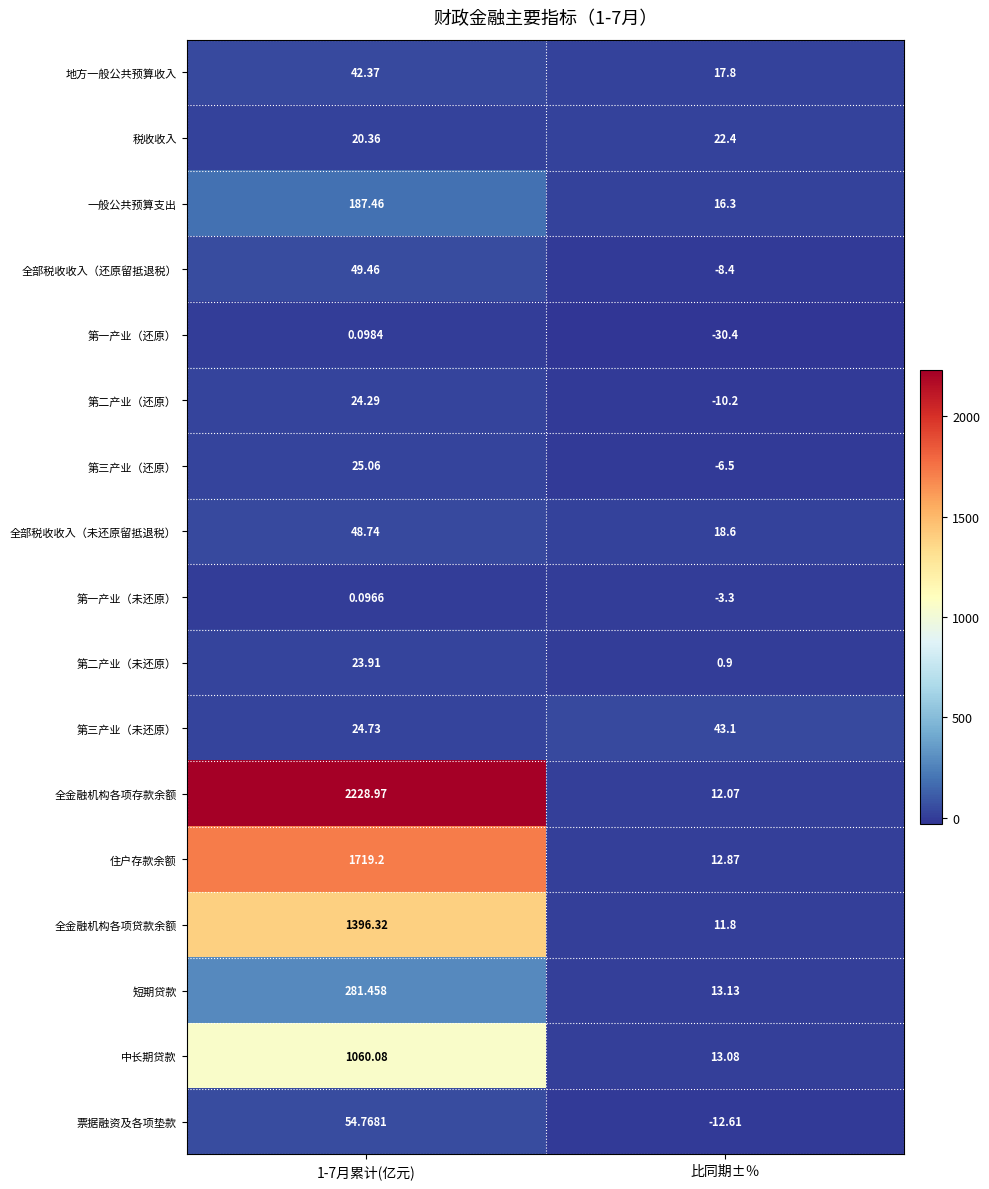

How many distinct data groups are displayed?

17